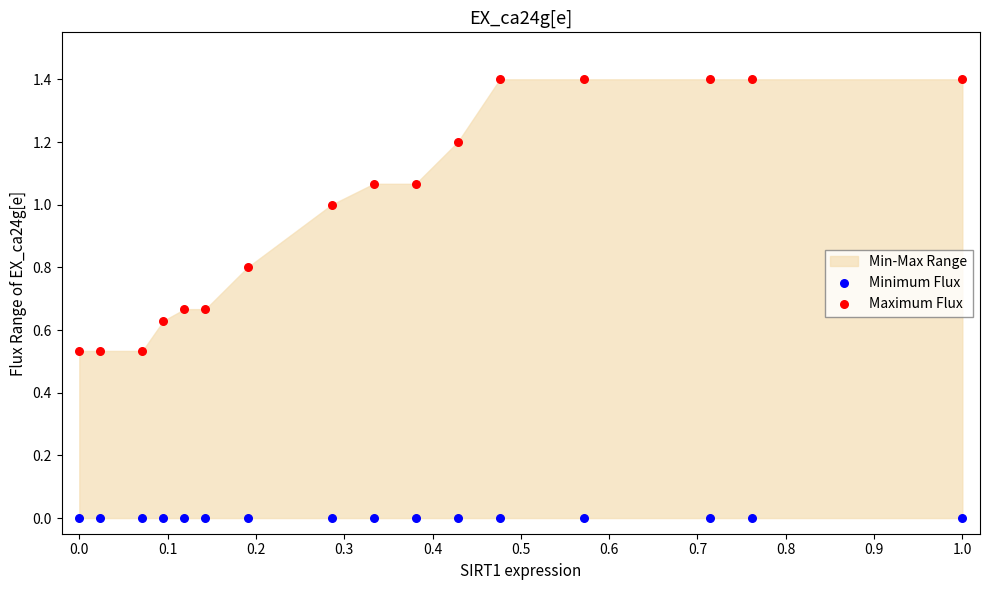

Which series reaches the minimum Y coordinate?

Minimum Flux